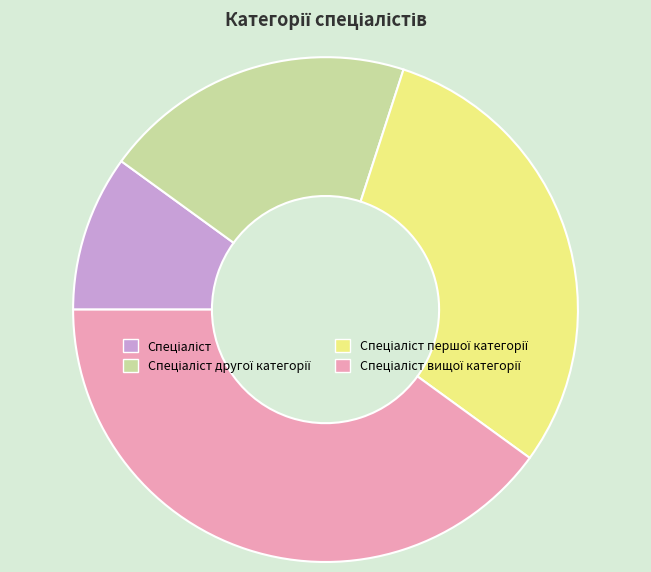

Is there any slice that represents more than half of the pie?

No